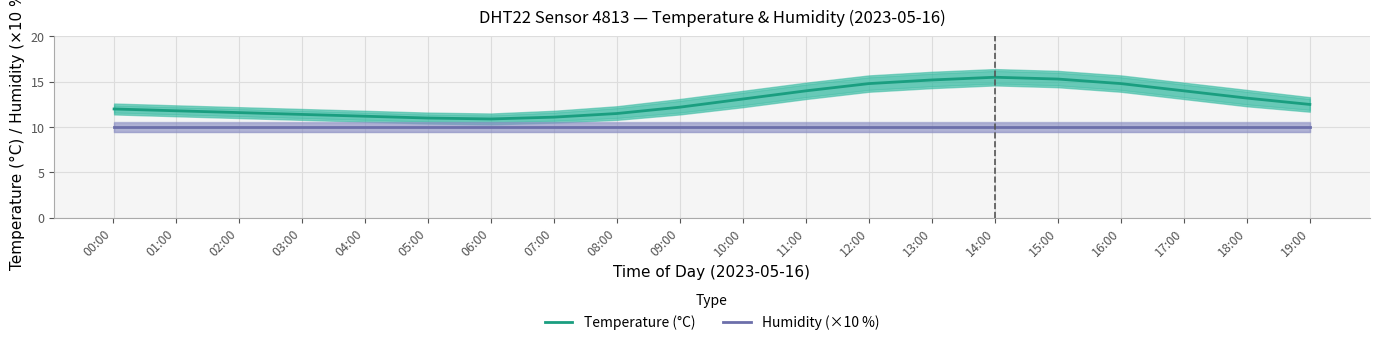

Is it true that Humidity (×10 %) equals 10.0 at 19:00?

True